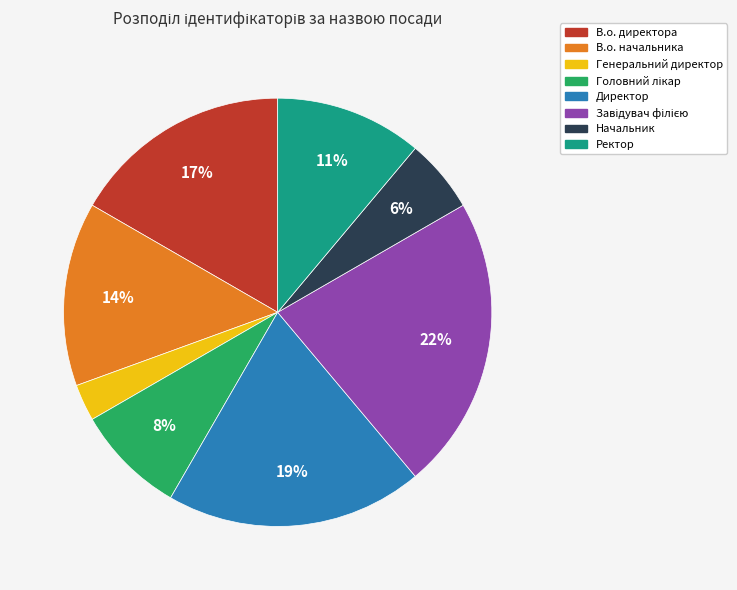

Does any single category account for the majority?

No